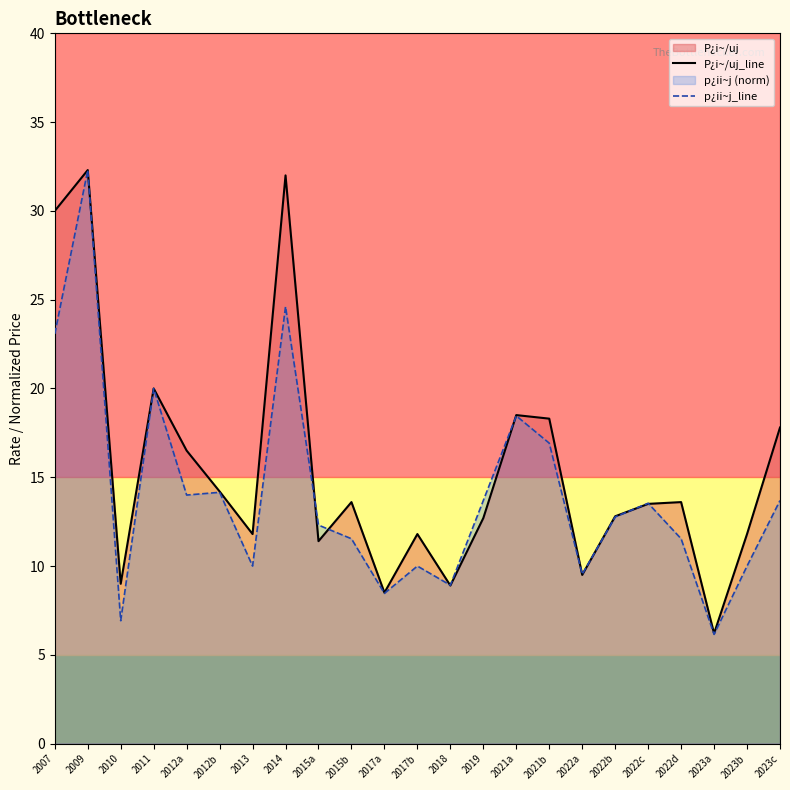

The value of p¿ii~j_line at 2021a is 9.3. True or false?

False